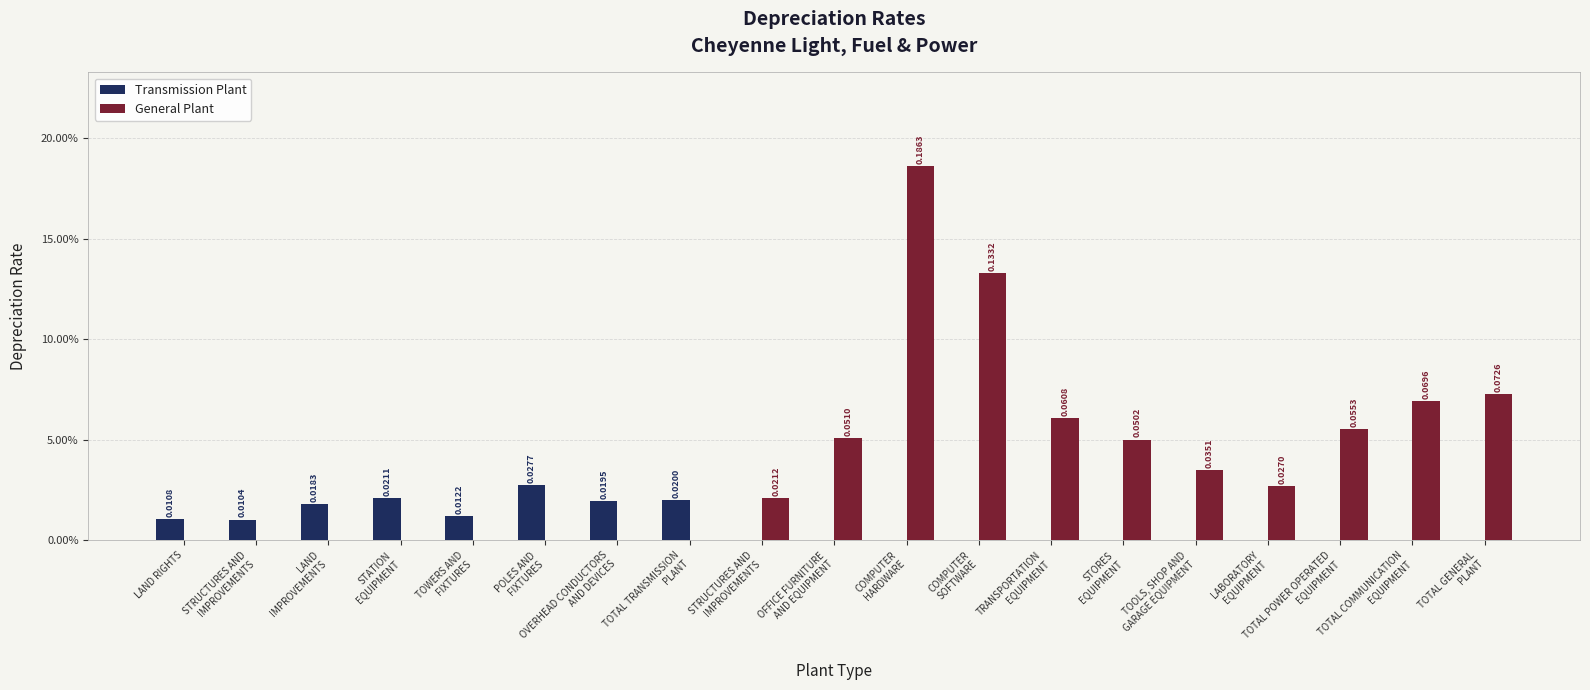

What is the difference between the General Plant values at LAND RIGHTS and TOTAL COMMUNICATION
EQUIPMENT?

0.1